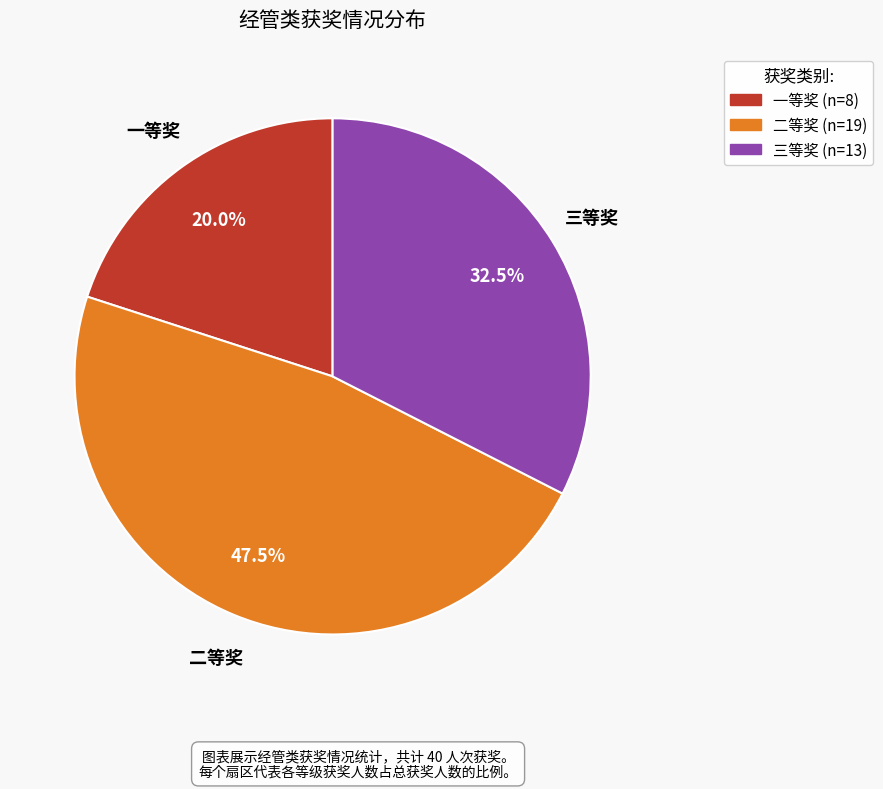

How many slices are in this pie chart?

3